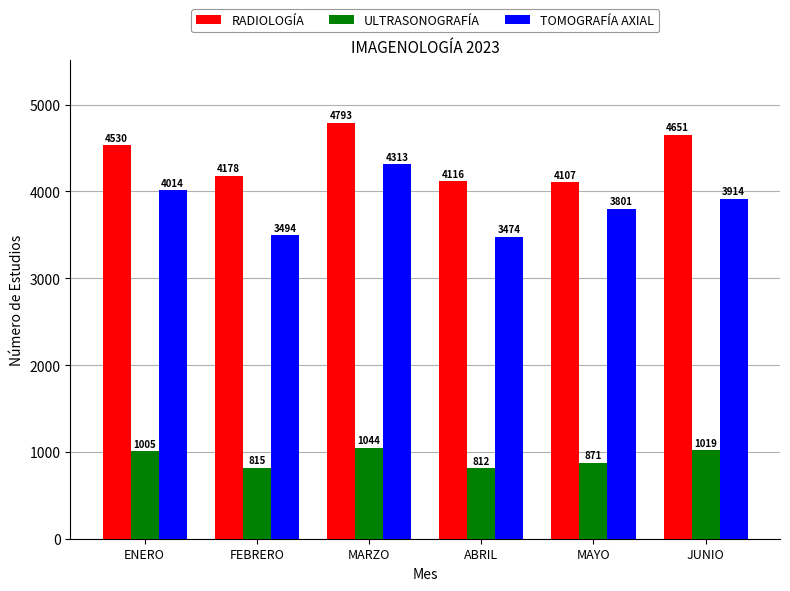

Reading right to left, extract all data points from this chart.

RADIOLOGÍA: 4651	4107	4116	4793	4178	4530
ULTRASONOGRAFÍA: 1019	871	812	1044	815	1005
TOMOGRAFÍA AXIAL: 3914	3801	3474	4313	3494	4014